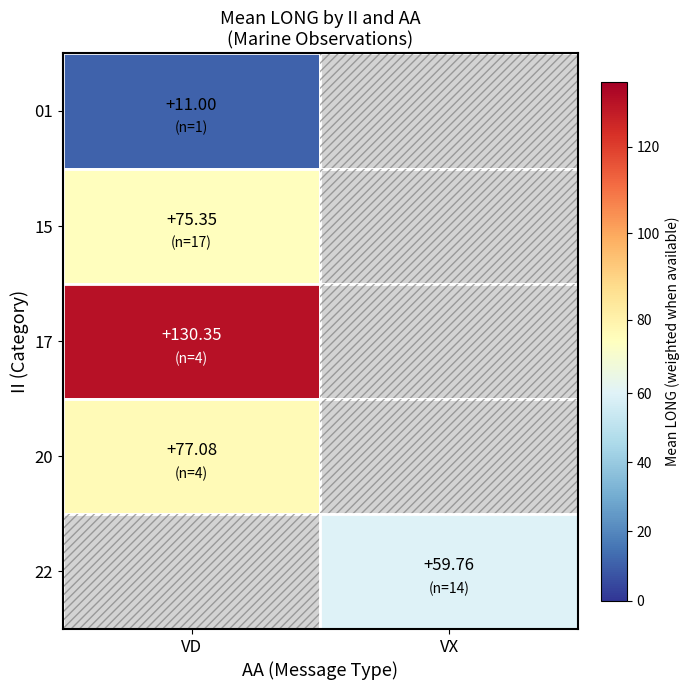

True or false: the data shows 35.8 at 32.

False